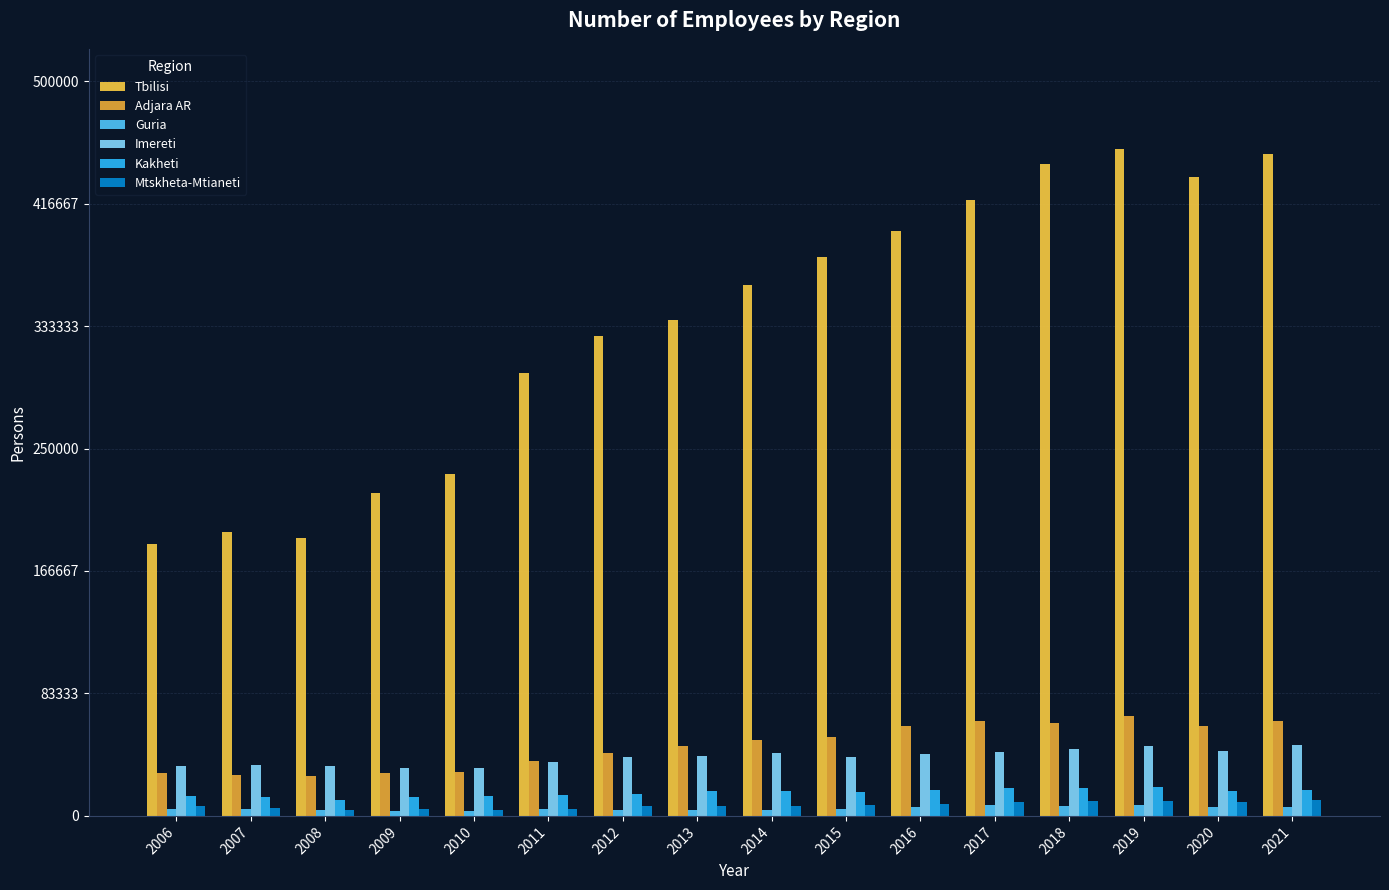

What is the minimum value for Imereti?

32429